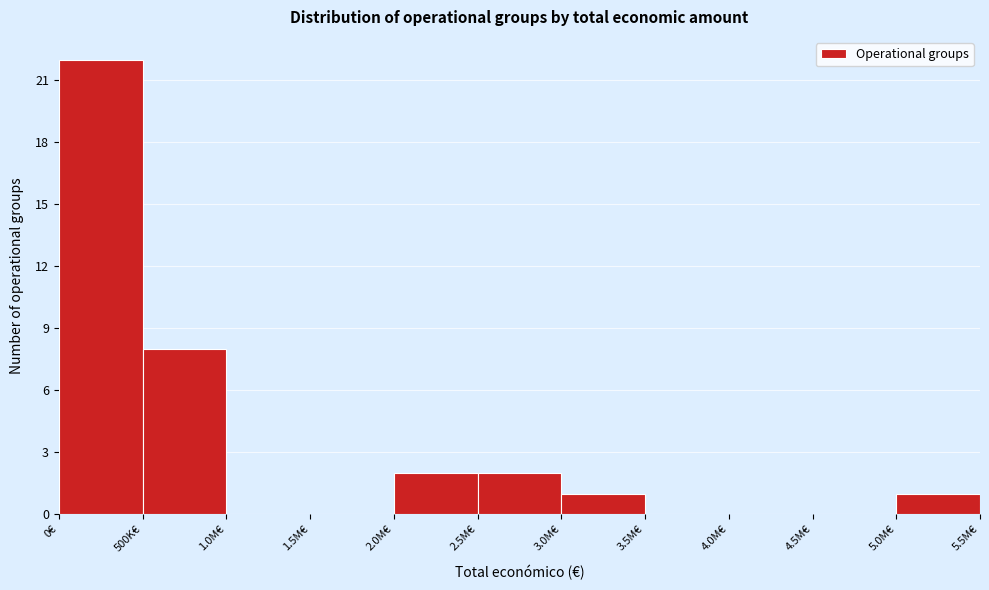

Reading left to right, transcribe all the data shown in this chart.

0€=22	500K€=8	1.0M€=0	1.5M€=0	2.0M€=2	2.5M€=2	3.0M€=1	3.5M€=0	4.0M€=0	4.5M€=0	5.0M€=1